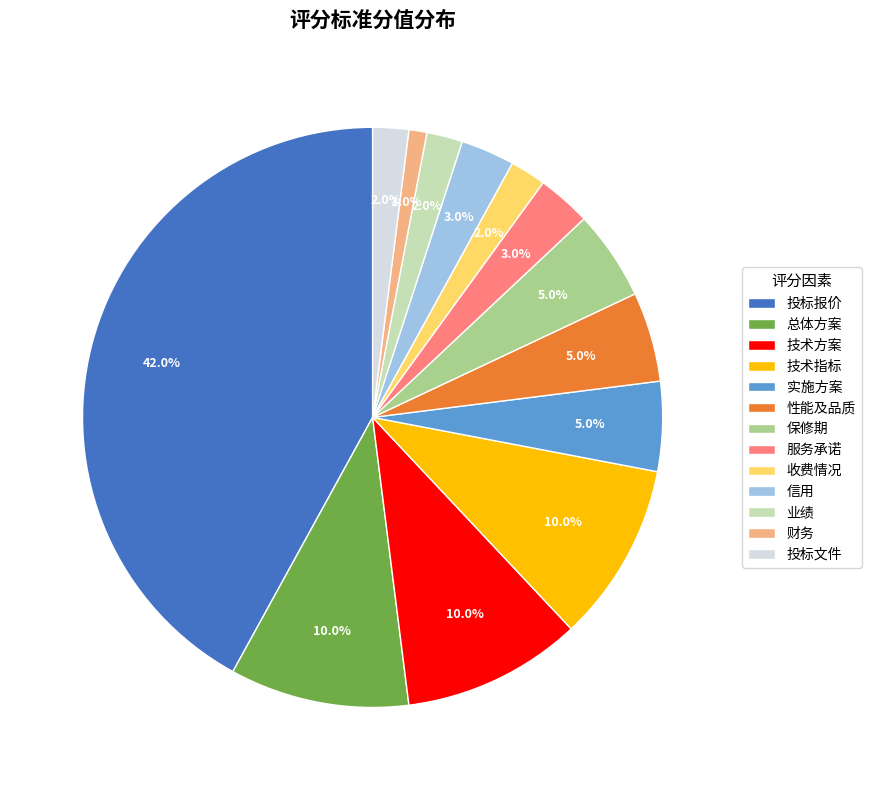

How many segments does this pie chart have?

13